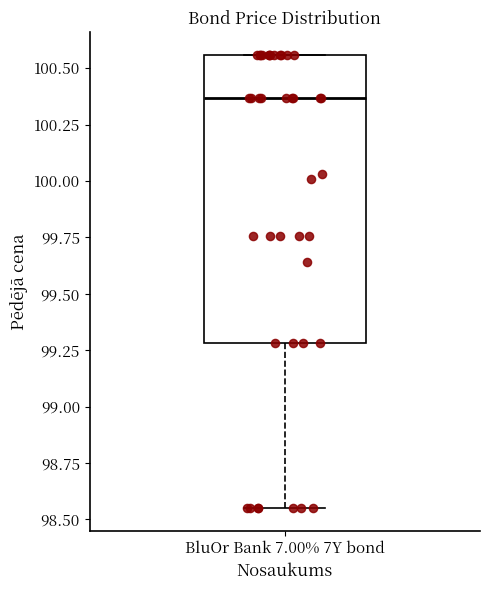

Transcribe this box plot: give where the median line is, the range the box spans, and where the two whiskers end, as read against the y-axis. The values are not printed on the chart, so give them approximately, as read against the axis.

median 100.35, box 99.30 to 100.55, whiskers 98.55 to 100.55